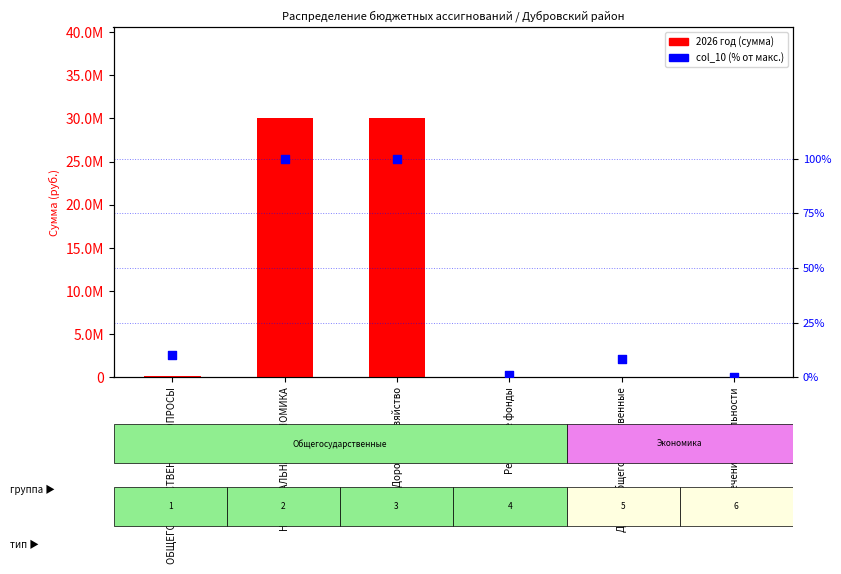

Is the value of col_10 (% от макс.) at Дорожное хозяйство greater than the value of 2026 год at Обеспечение деятельности?

No